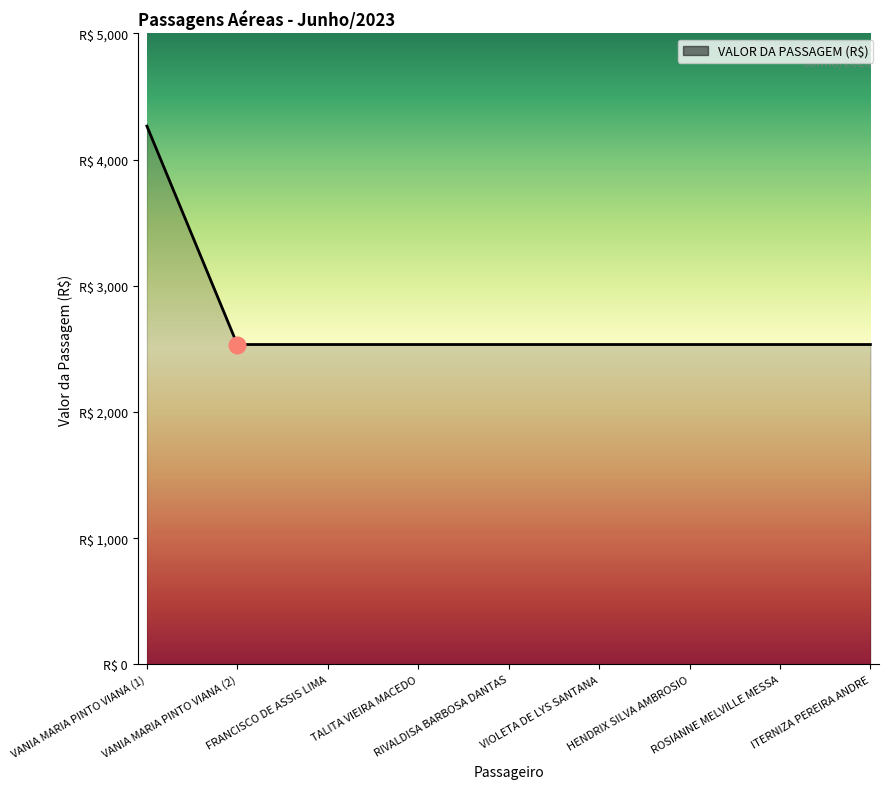

Does the chart have visible grid lines?

No